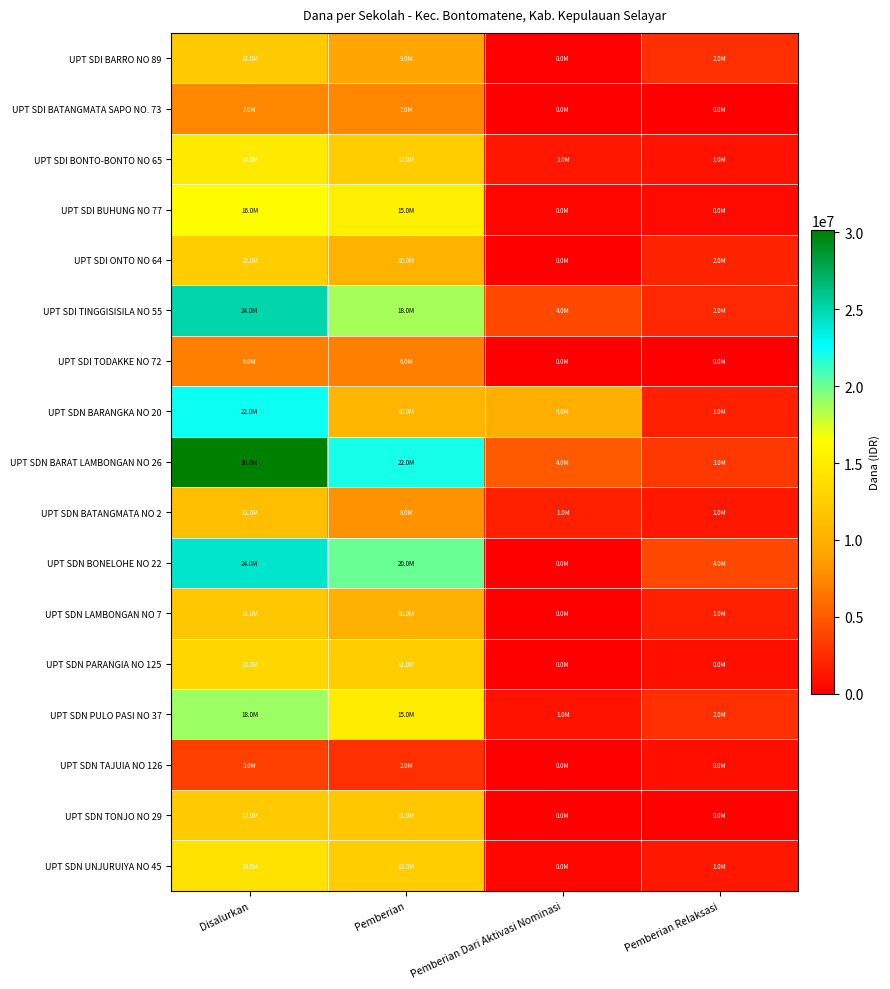

Between Disalurkan and Pemberian Dari Aktivasi Nominasi, which series saw the biggest shift?

UPT SDN BARAT LAMBONGAN NO 26